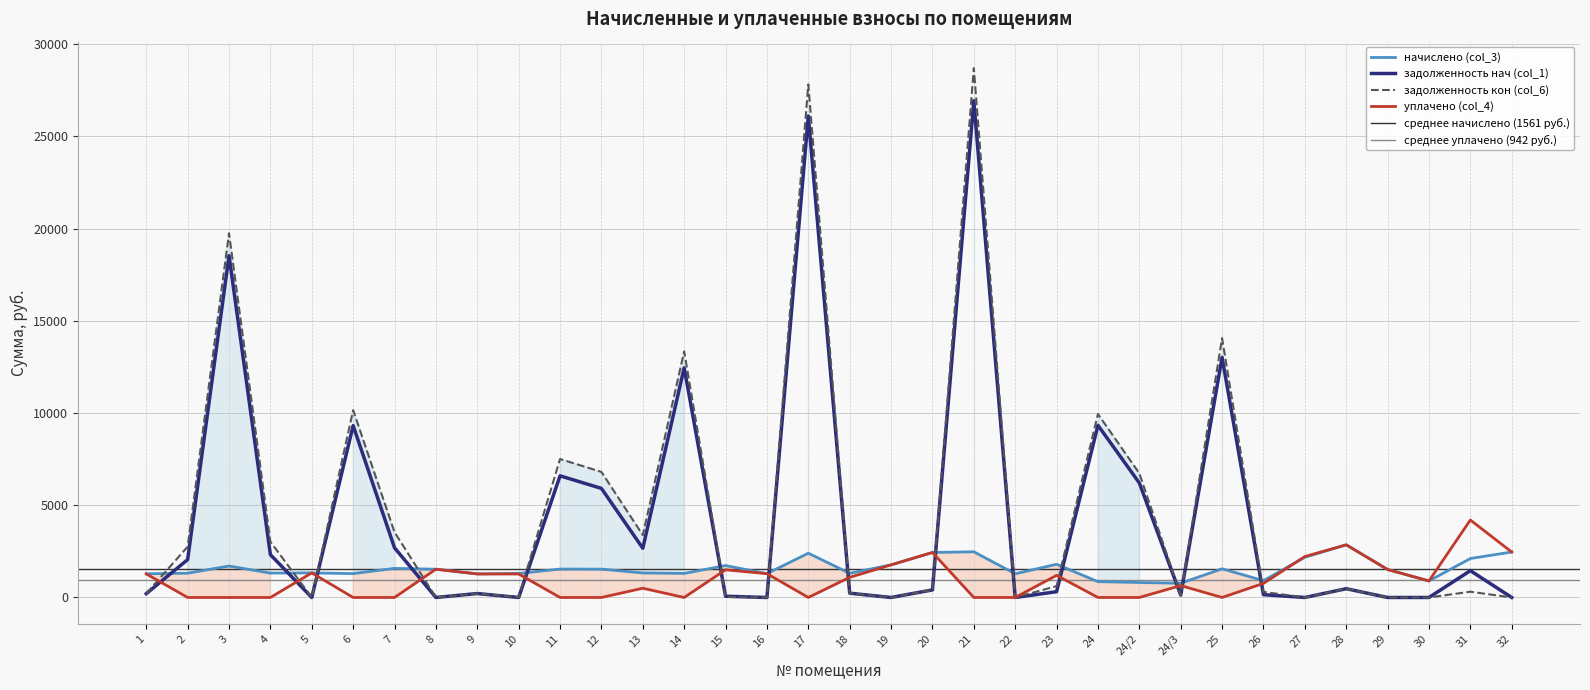

Is it true that начислено (col_3) equals 2265.9 at 5?

False